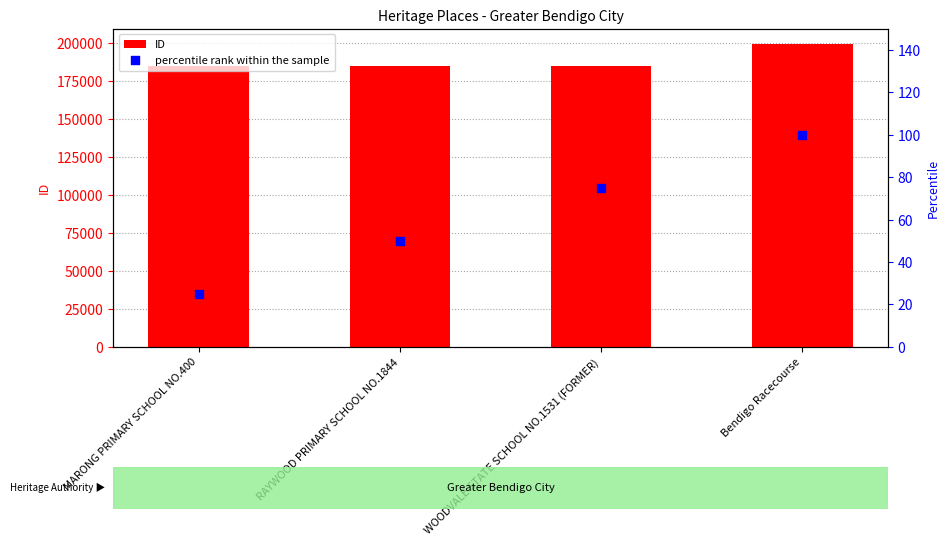

Which series has the largest Y range (max minus min)?

ID